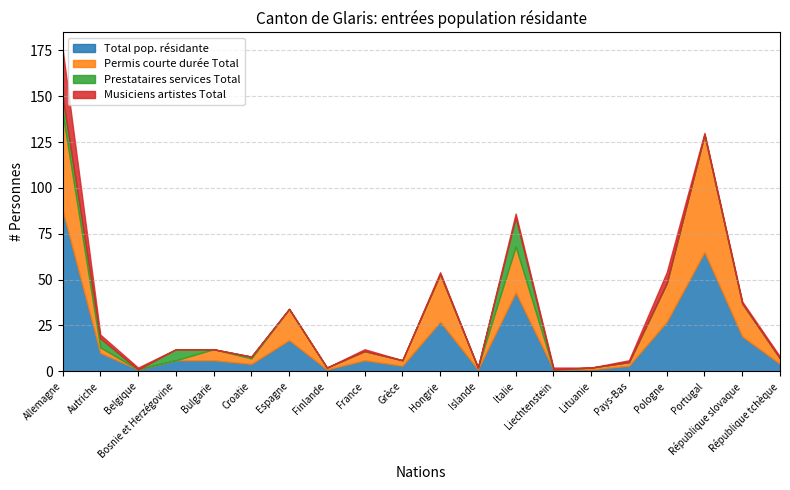

How many distinct data groups are displayed?

4